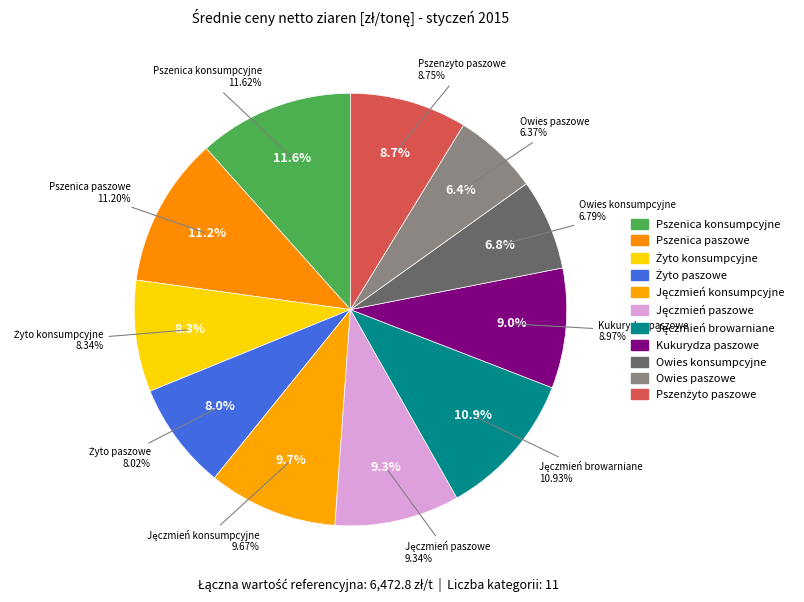

Which category has the biggest portion of the pie?

Pszenica konsumpcyjne